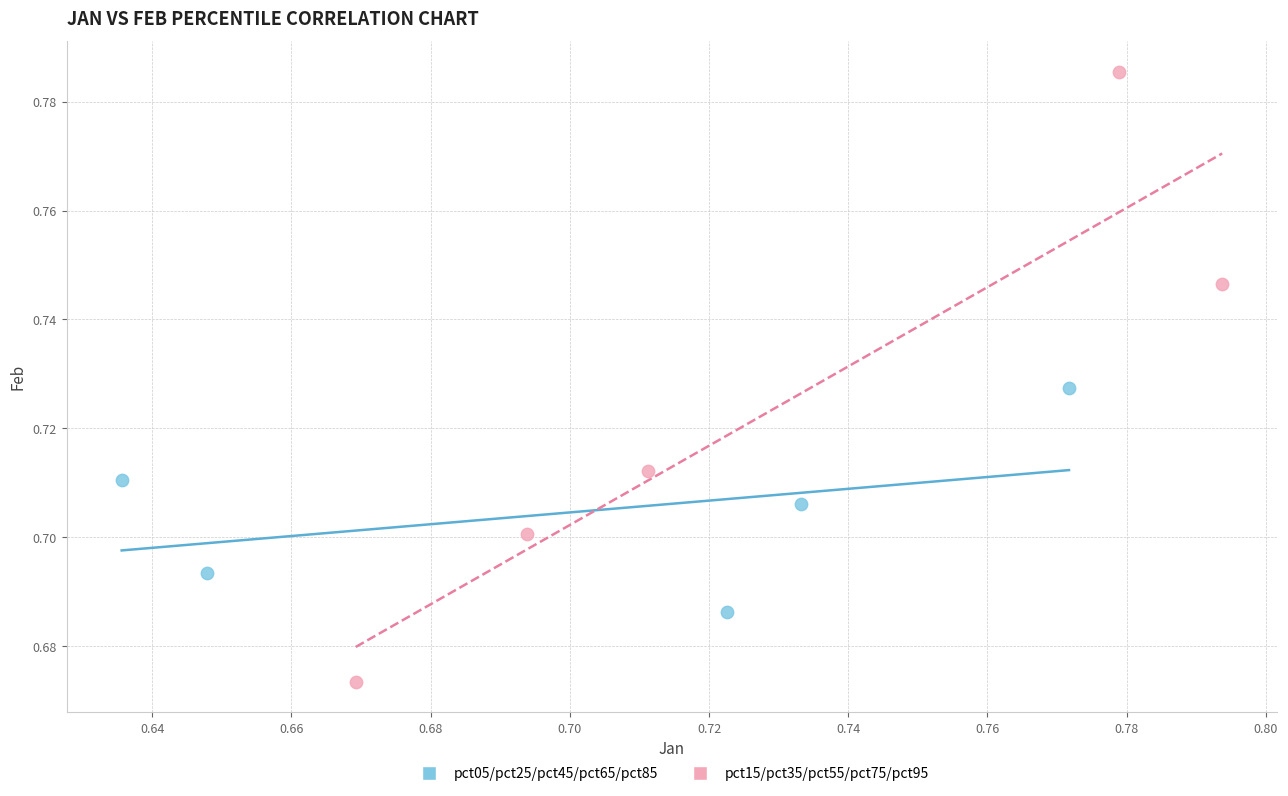

Which series reaches the maximum Y coordinate?

pct15/pct35/pct55/pct75/pct95